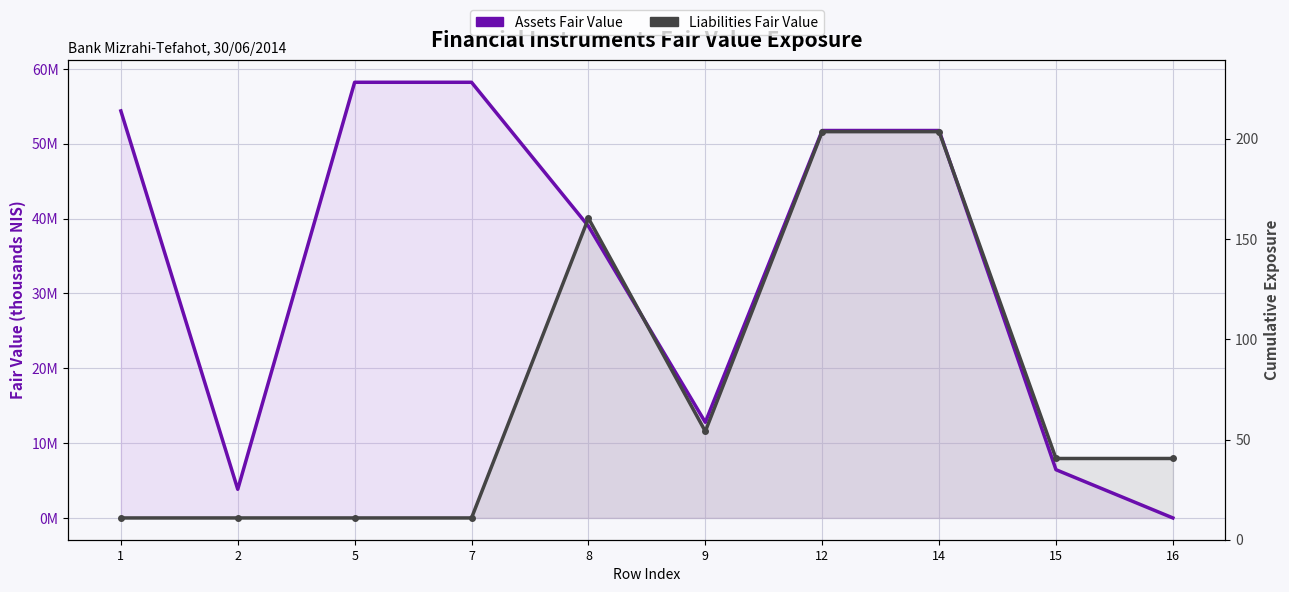

At how many categories does at least one series exceed 49495375?

5